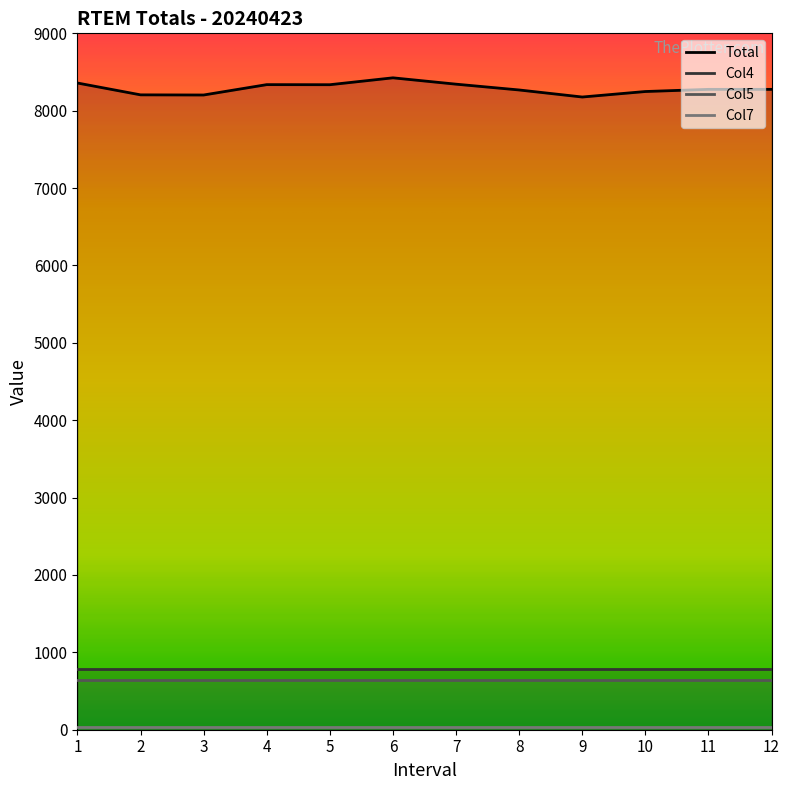

Rank the series at 9 from highest to lowest value.

Total, Col4, Col5, Col7